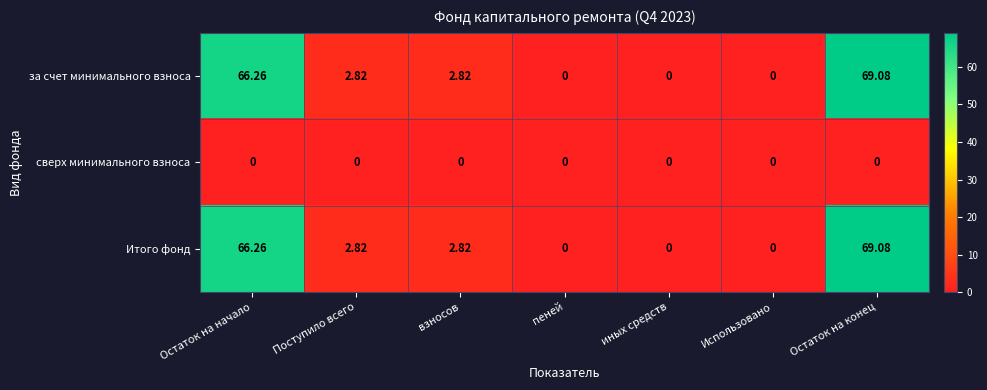

At which label does Итого фонд first exceed 2?

Остаток на начало